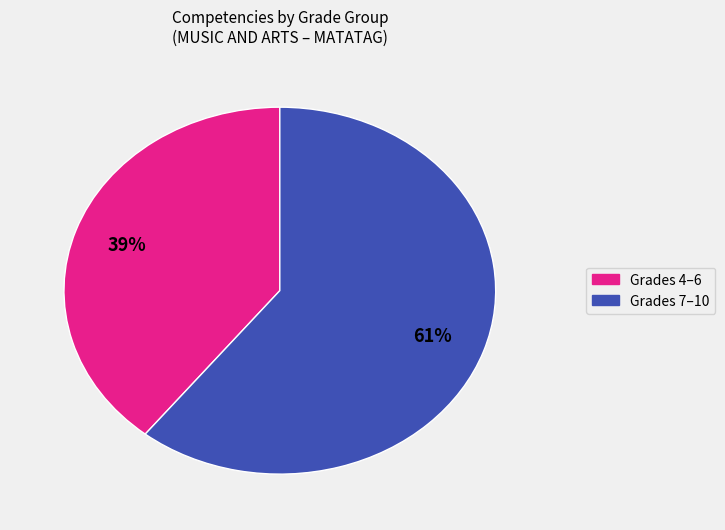

Does any single category account for the majority?

Yes